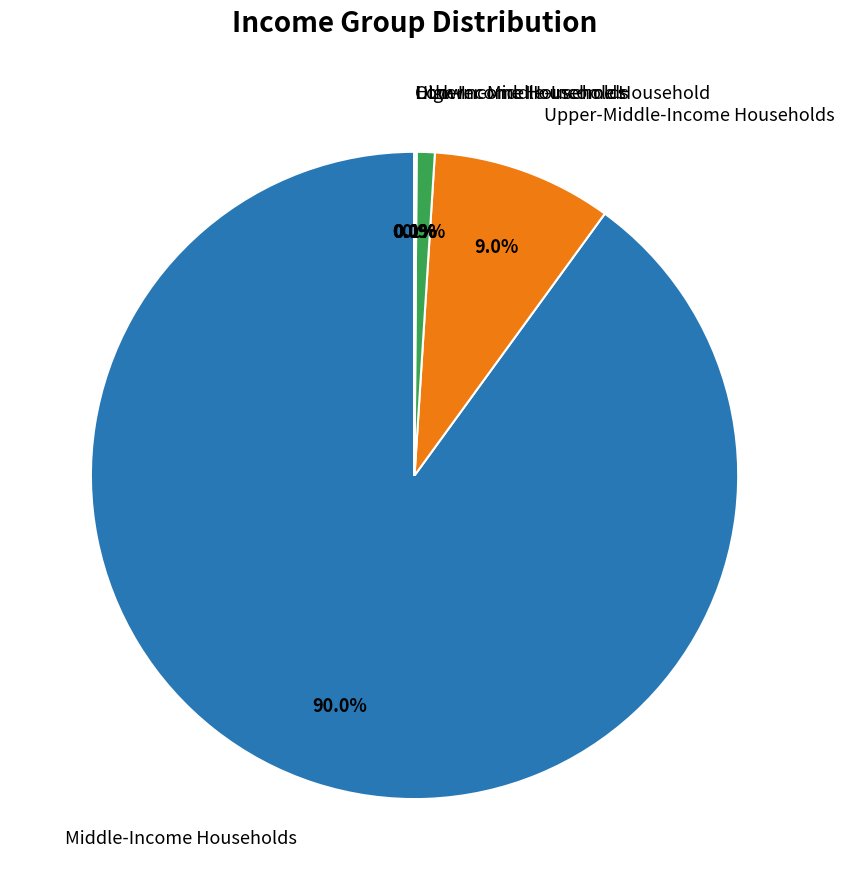

Which slice represents more than half of the pie?

Middle-Income Households